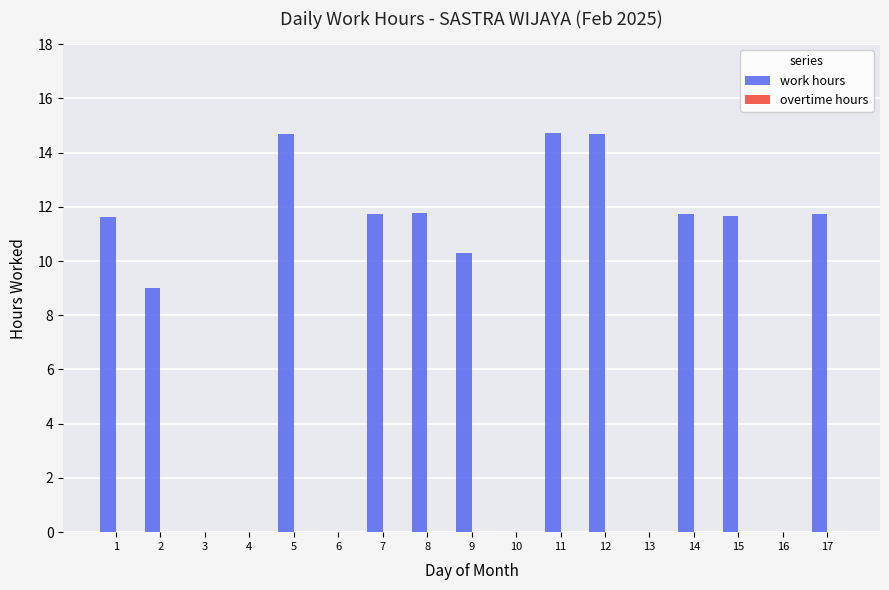

Which has a higher value, 4 or 17?

17